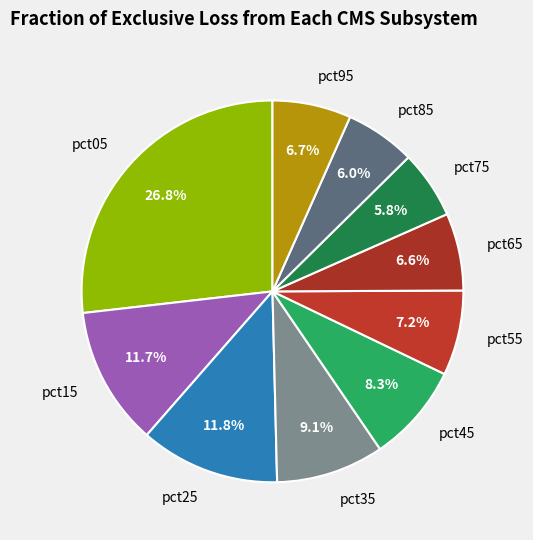

Is there any slice that represents more than half of the pie?

No